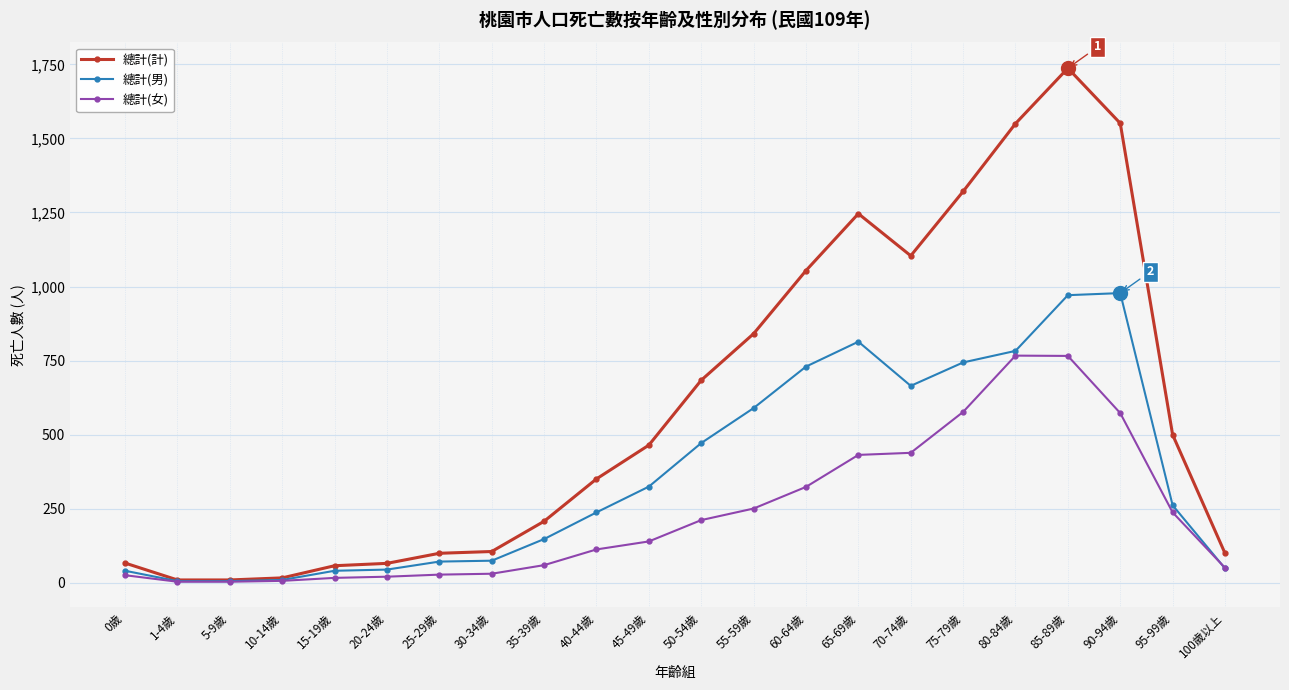

What is the average value of the 總計(男) series?

367